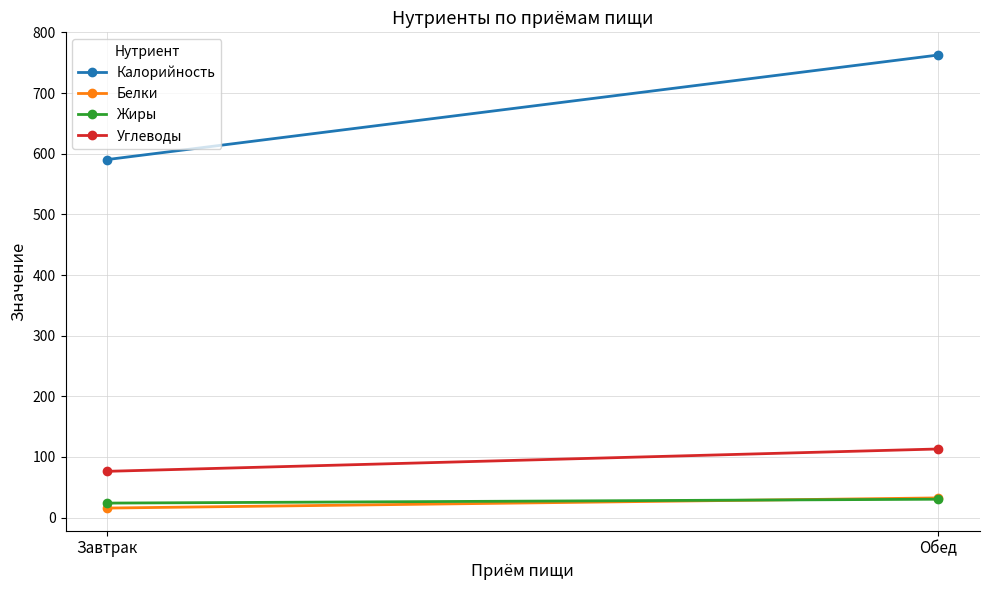

At which category is the sum across all series the highest?

Обед